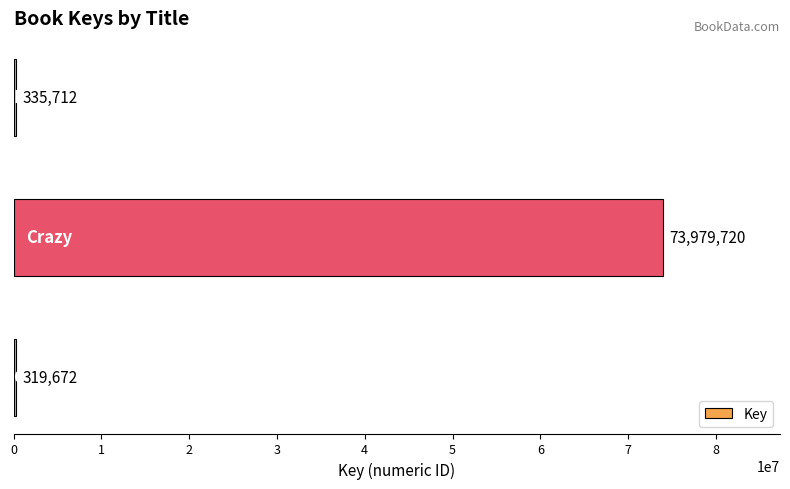

What is the smallest value displayed?

319672